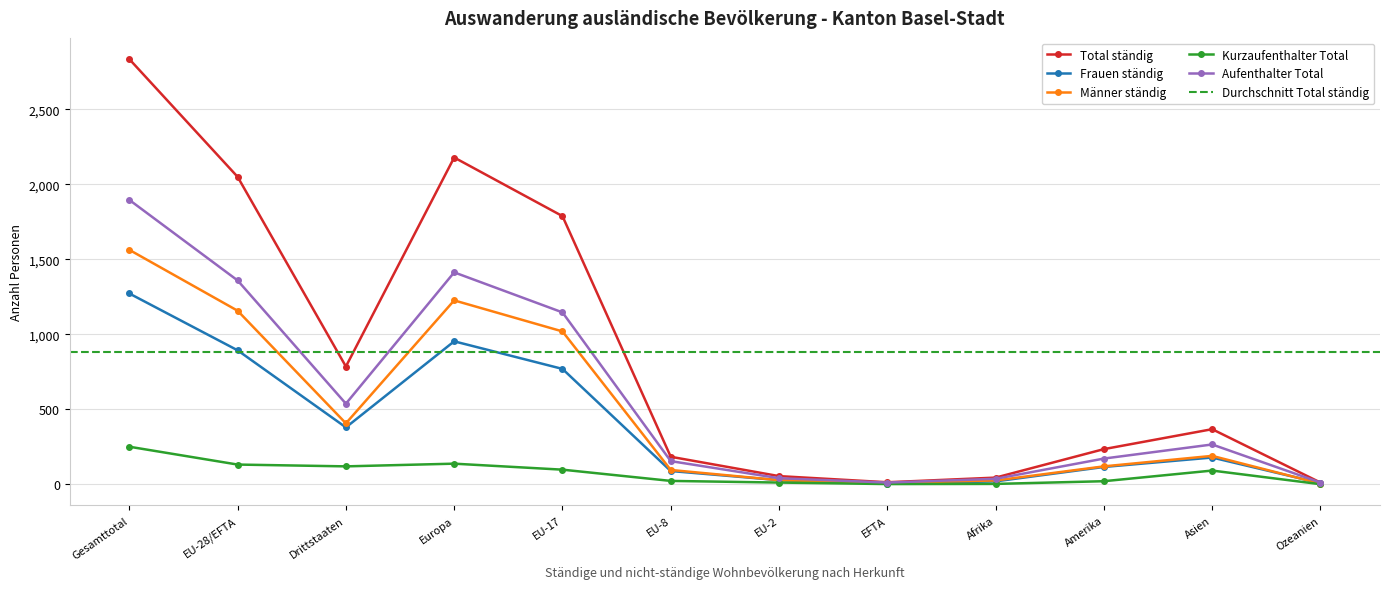

What is the average value of the Kurzaufenthalter Total series?

73